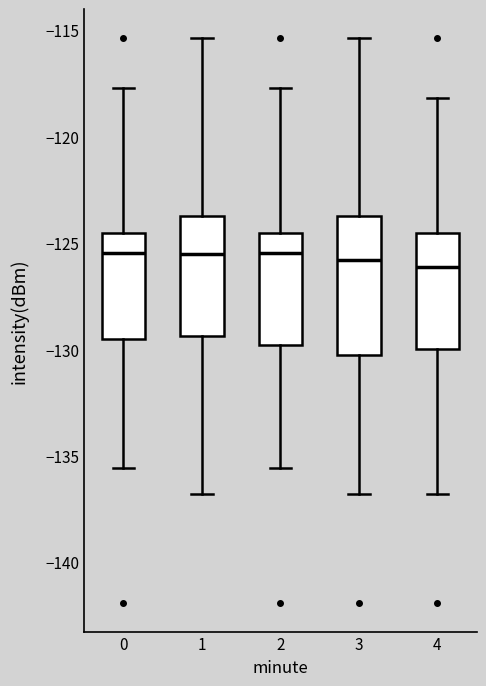

Reading left to right, transcribe this box plot: for each box, give where its median line is, the range the box spans, and where its two whiskers end, as read against the y-axis. The values are not printed on the chart, so give them approximately, as read against the axis.

0: median -125.5, box -129.5 to -124.5, whiskers -135.5 to -117.5
1: median -125.5, box -129.5 to -123.5, whiskers -137.0 to -115.5
2: median -125.5, box -130.0 to -124.5, whiskers -135.5 to -117.5
3: median -126.0, box -130.5 to -123.5, whiskers -137.0 to -115.5
4: median -126.0, box -130.0 to -124.5, whiskers -137.0 to -118.0